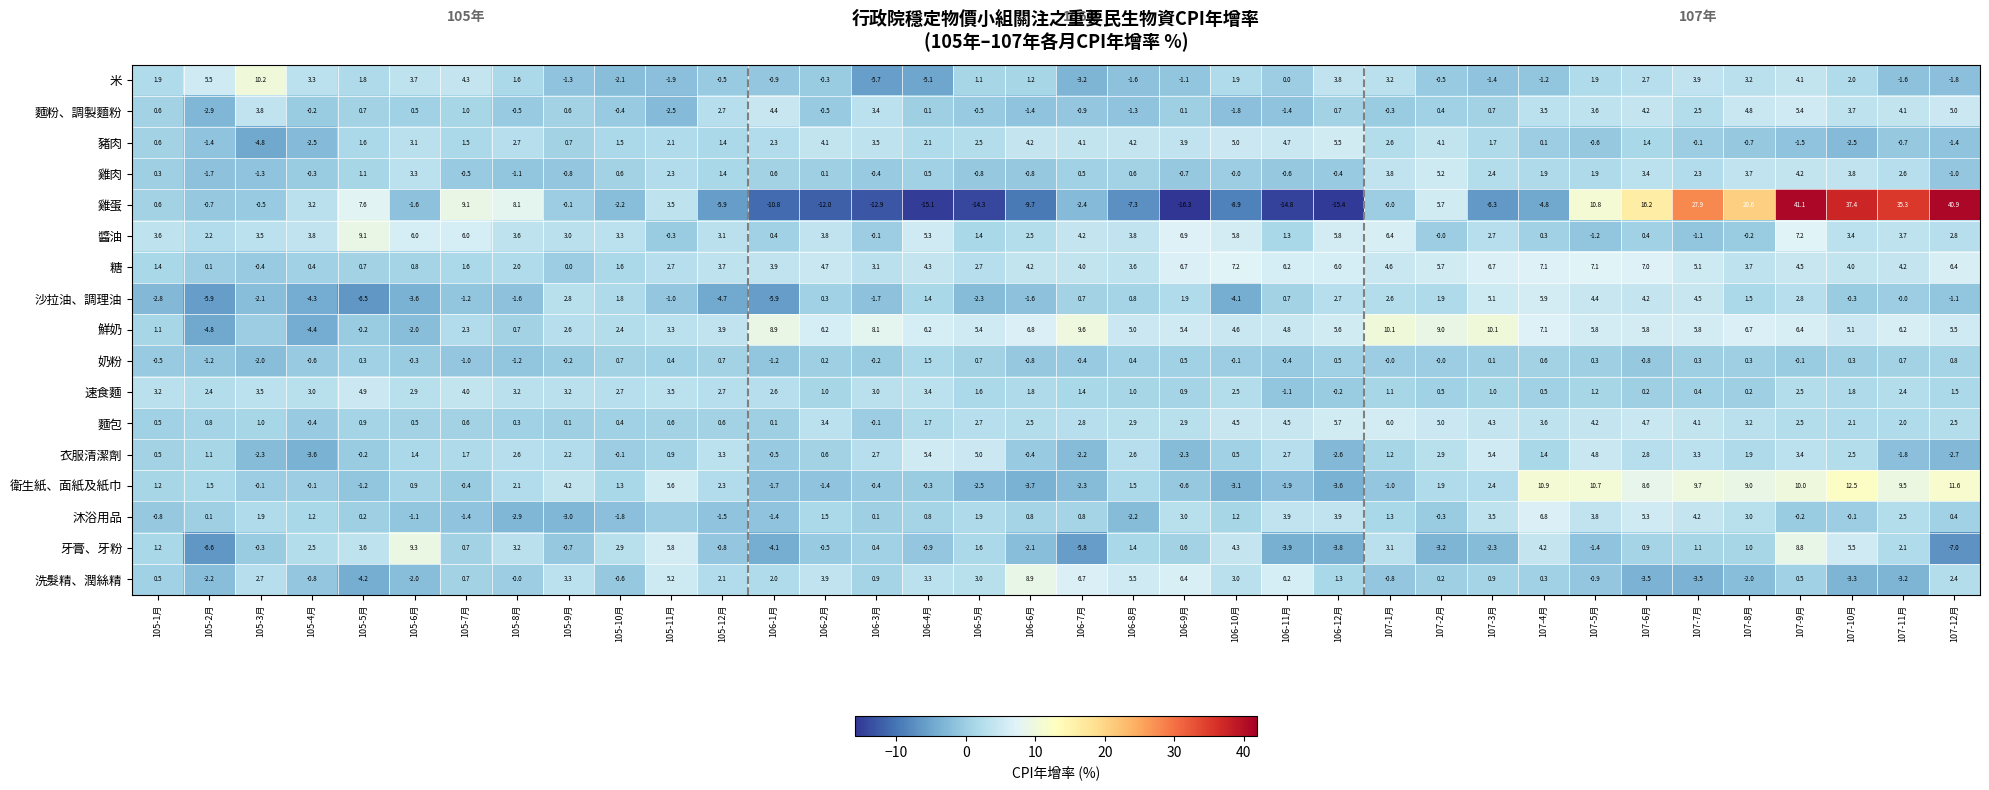

The 速食麵 series shows 5.4 at 106-4月. True or false?

False